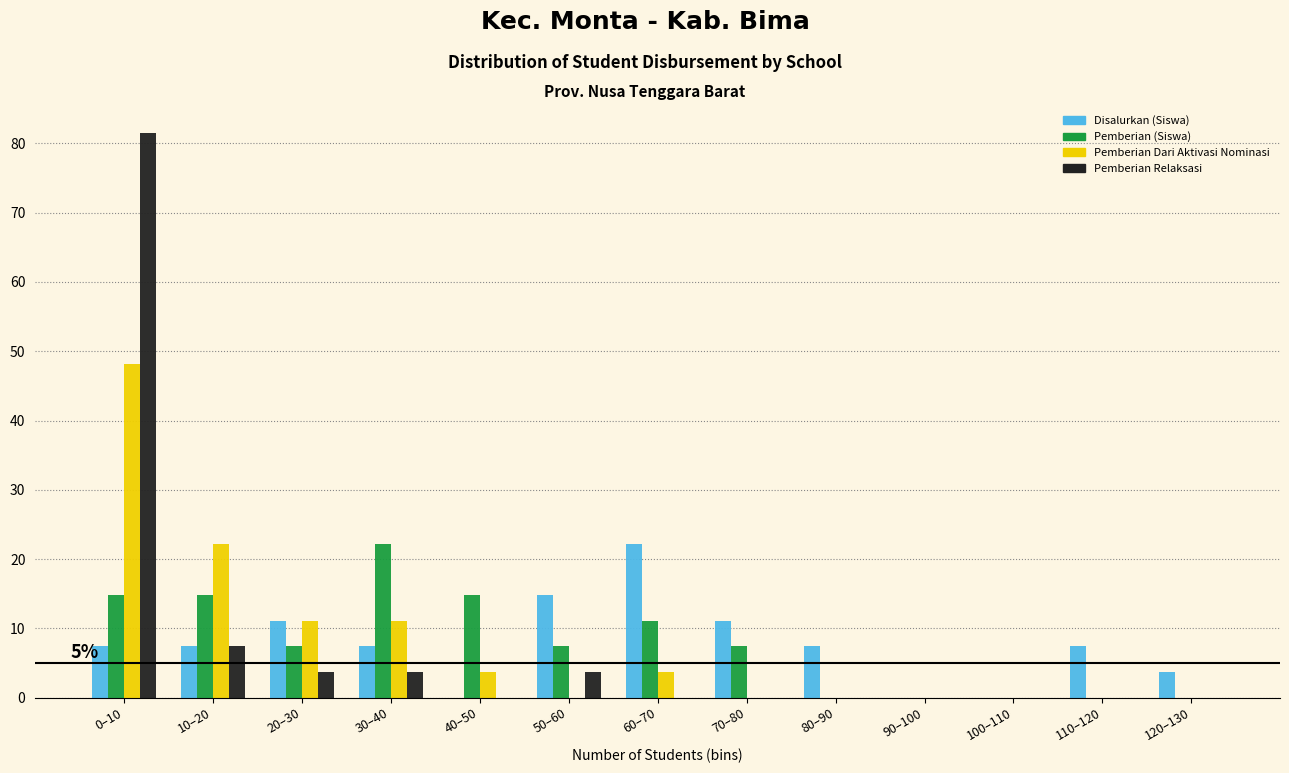

True or false: Pemberian Dari Aktivasi Nominasi has a value of 0.0 at 70–80.

True